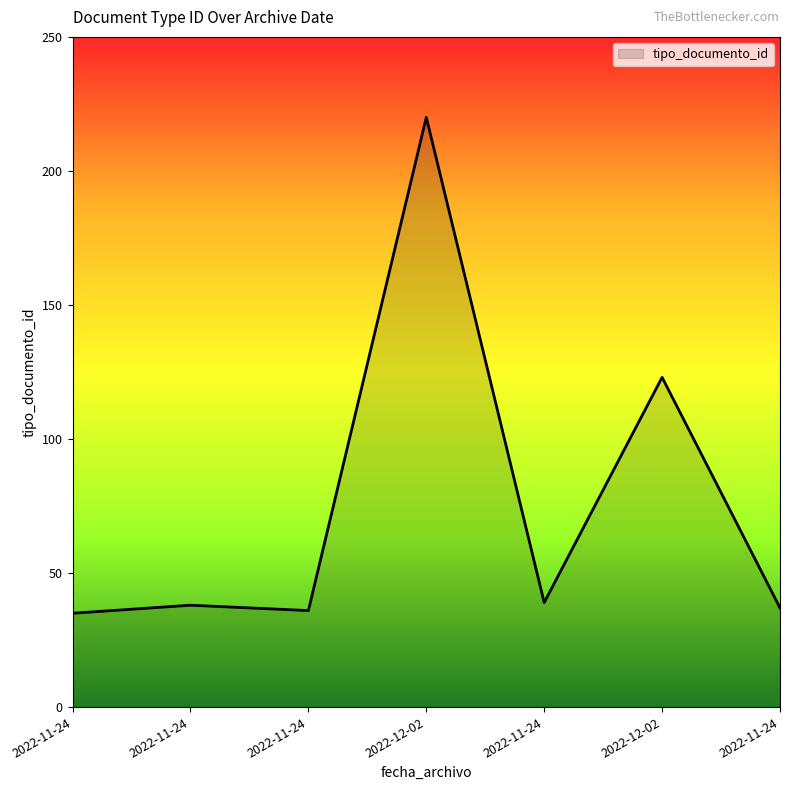

What is the change in value from 2022-11-24 to 2022-11-24?

-2